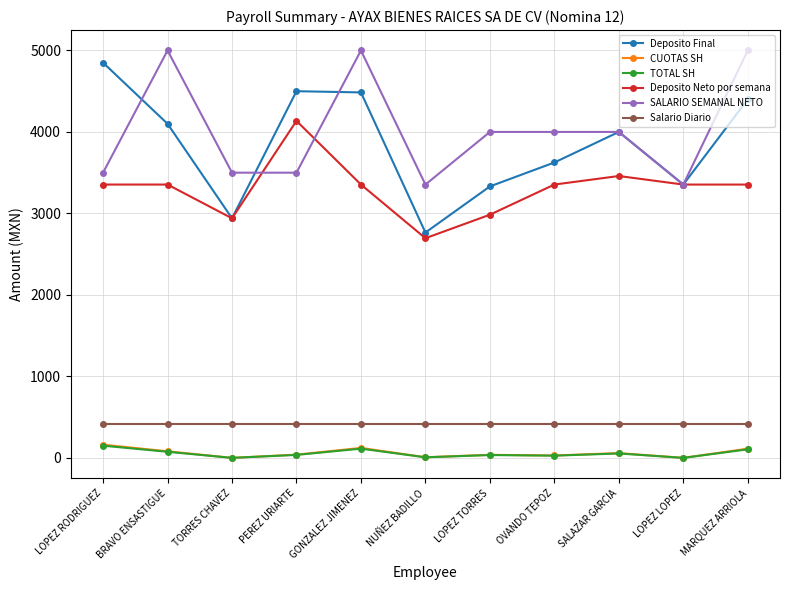

How many interior local peaks does the Deposito Final series have?

2